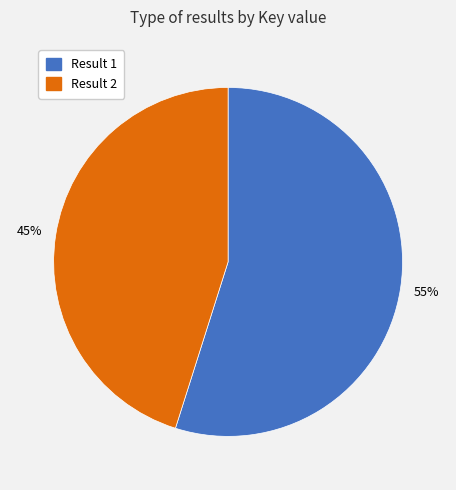

Combined, do Result 2 and Result 1 account for over 50%?

Yes